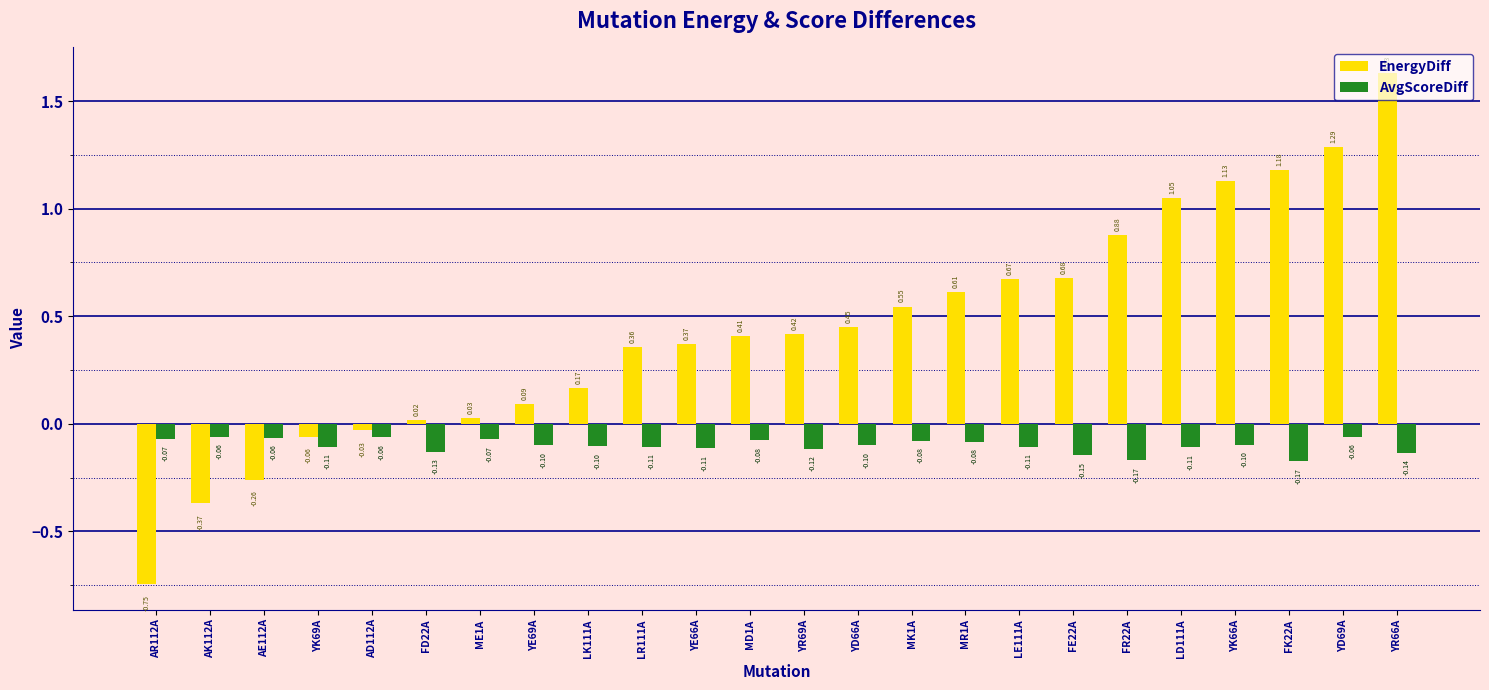

At YE66A, list the series in order from largest to smallest.

EnergyDiff, AvgScoreDiff